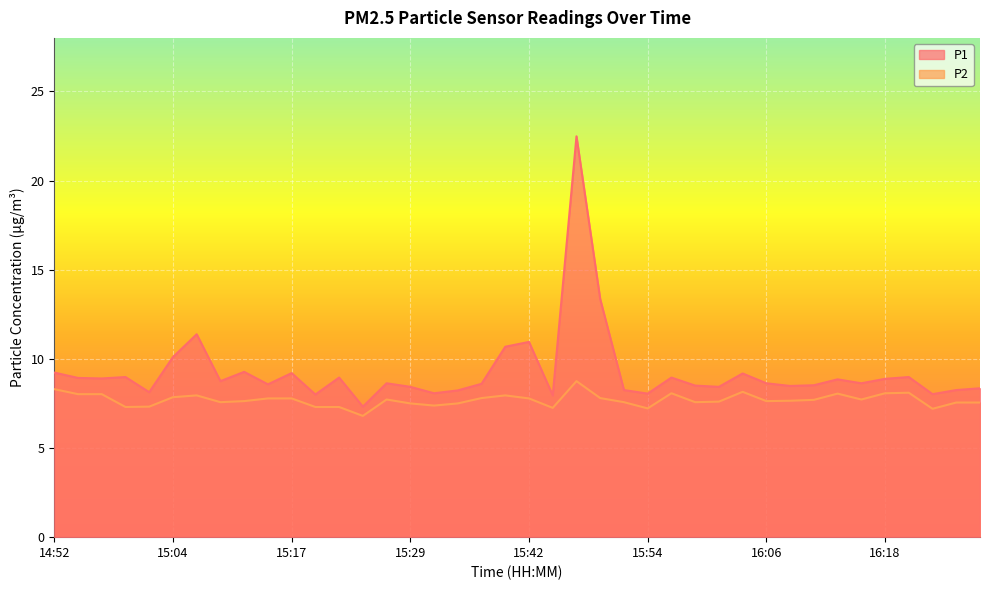

What is the spread (max minus min) of values at 15:24?

0.5